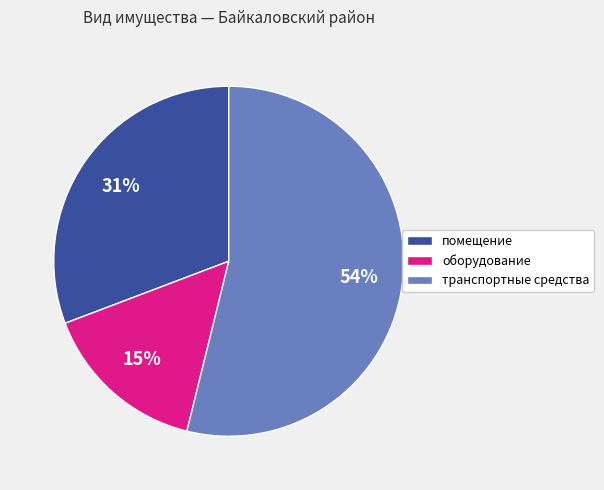

Is there any slice that represents more than half of the pie?

Yes